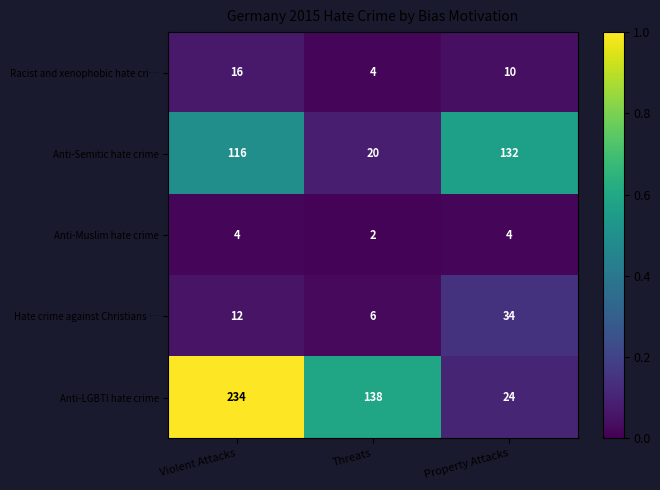

What is the lowest value of the Anti-Semitic hate crime series?

20